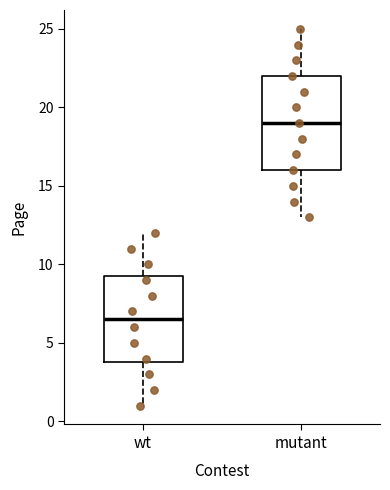

Where does the median line of the box for wt sit on the y-axis? The values are not printed on the chart, so give them approximately, as read against the axis.

6.5